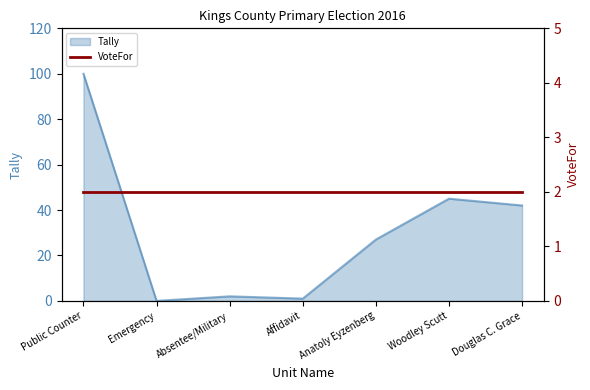

True or false: the data has more than 2 interior local peaks.

False